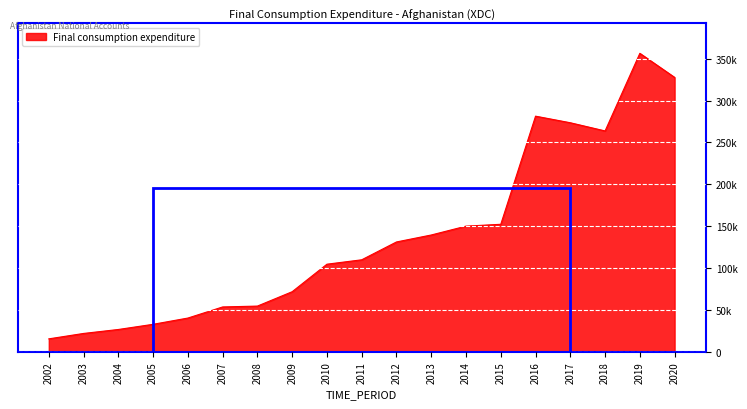

The value at 2018 is 99214.7. True or false?

False